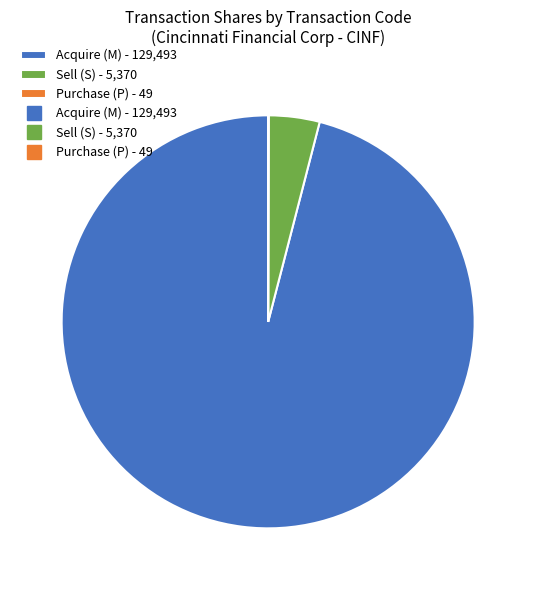

Is there a majority slice in this chart?

Yes